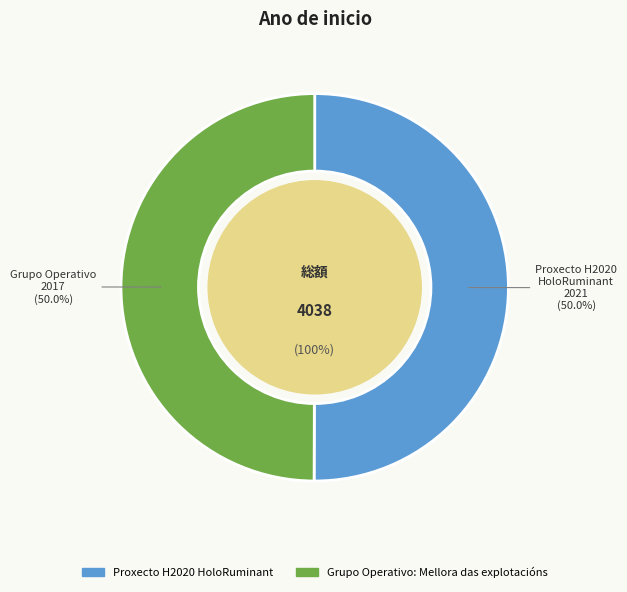

Between Grupo Operativo: Mellora das explotacións and Proxecto H2020 HoloRuminant, which is larger?

Proxecto H2020 HoloRuminant